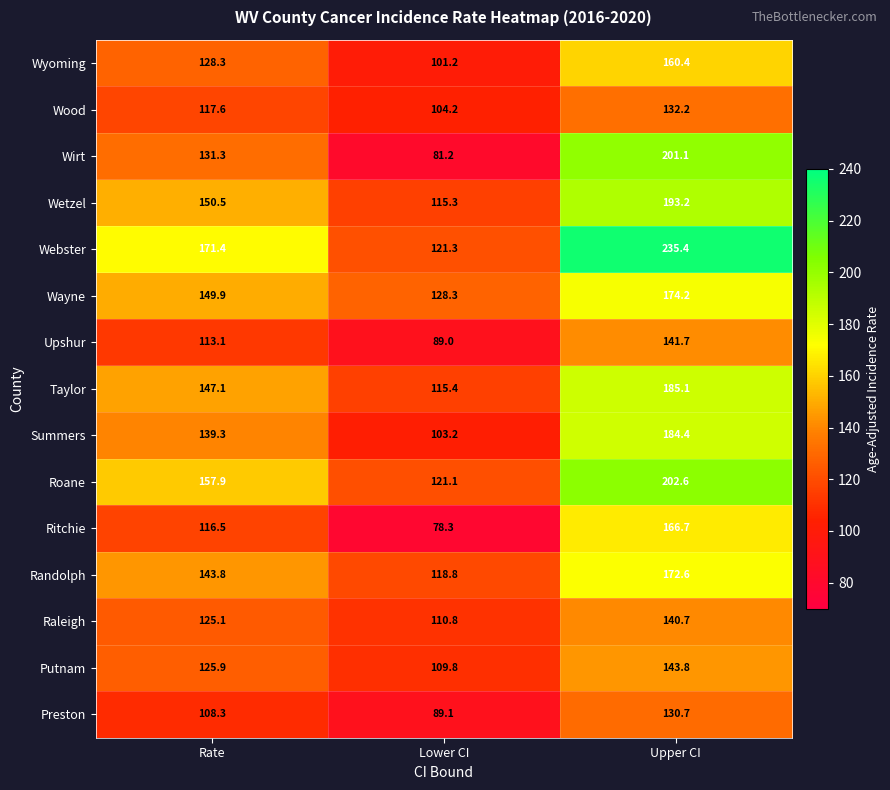

What is the difference between the Wayne values at Upper CI and Rate?

24.3